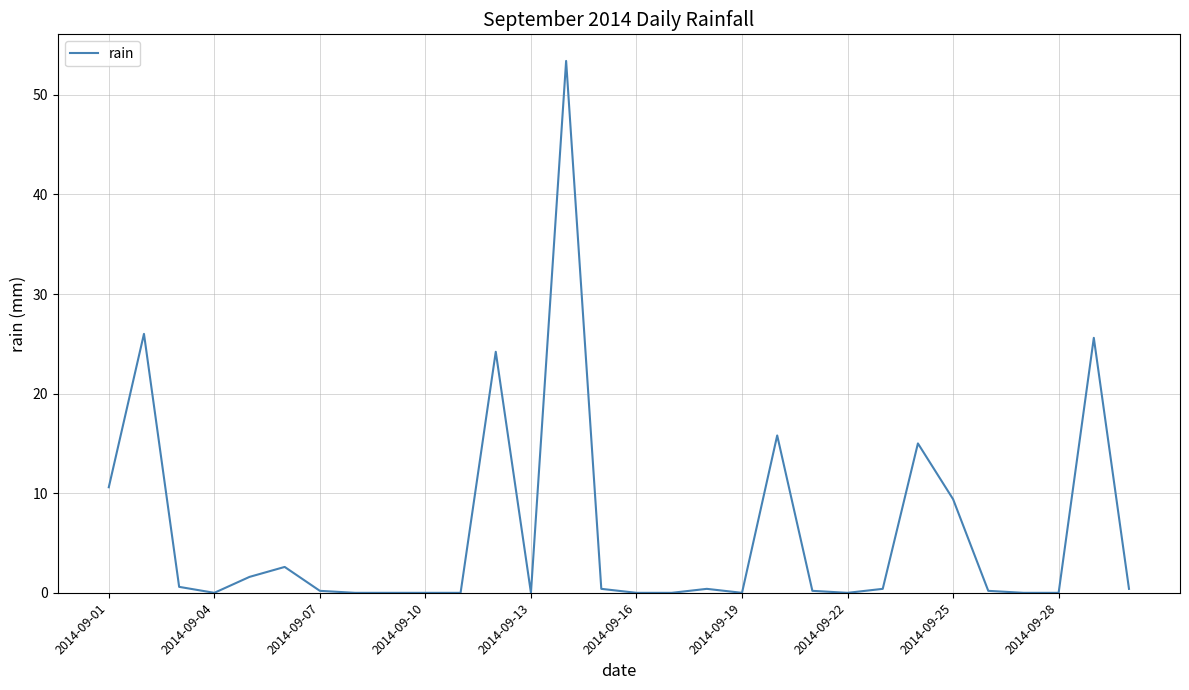

What is the greatest value displayed?

53.4